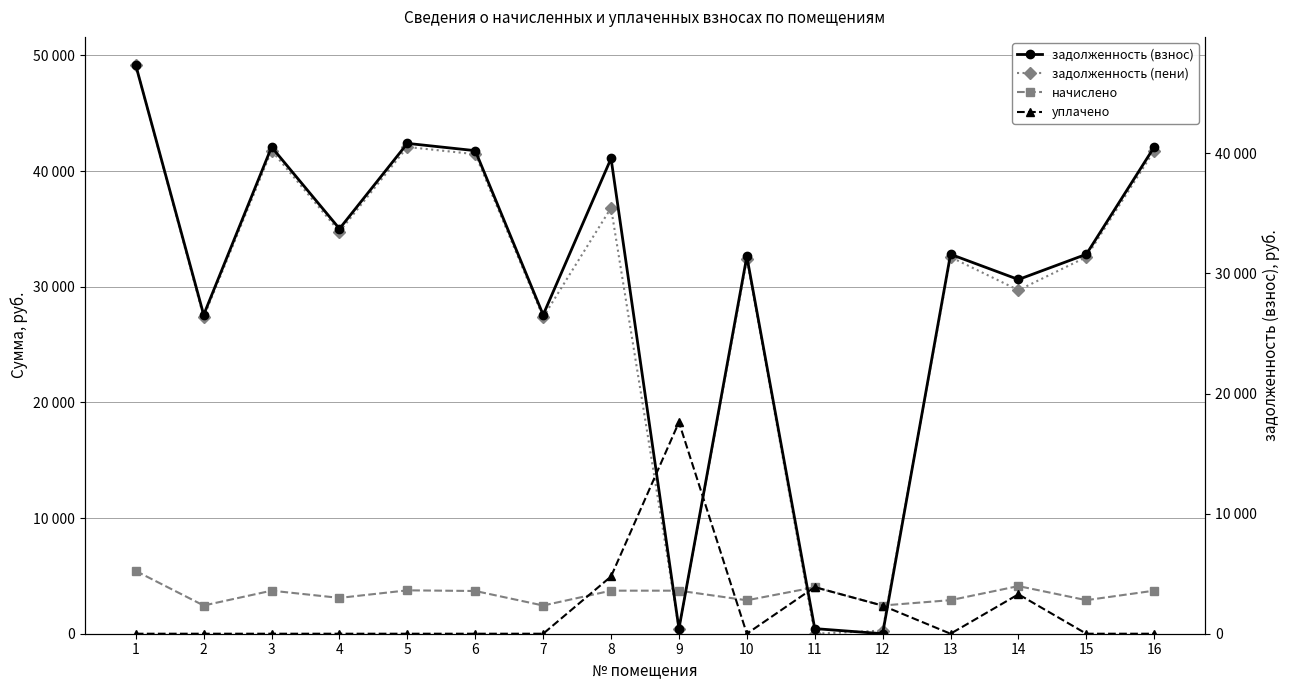

True or false: задолженность (взнос) and уплачено intersect in this chart.

True